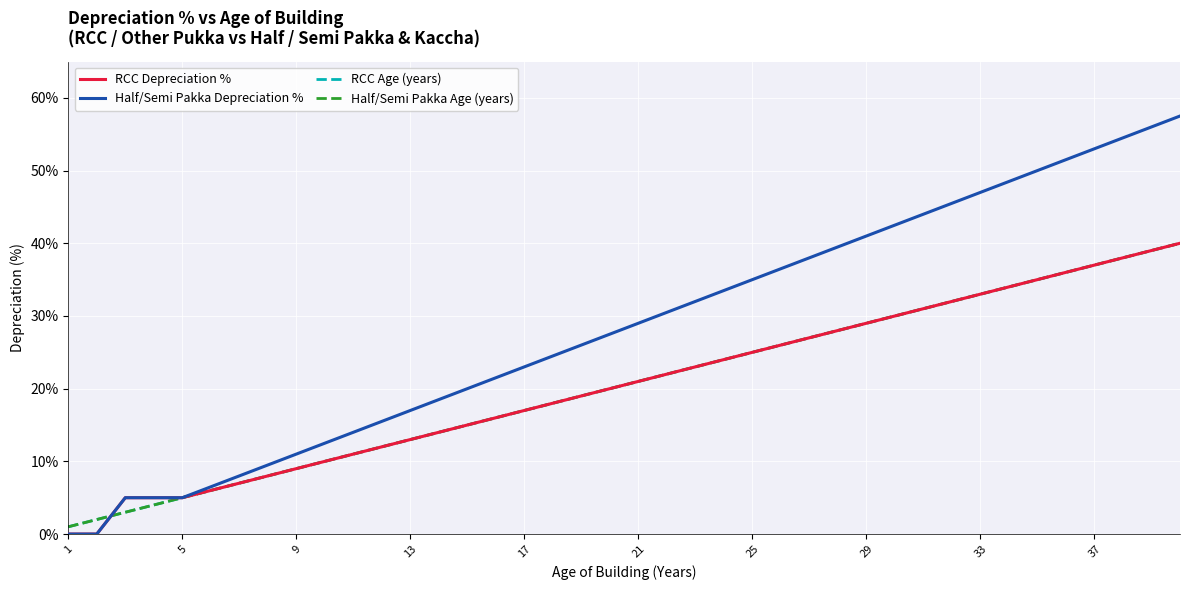

Does the chart have visible grid lines?

Yes